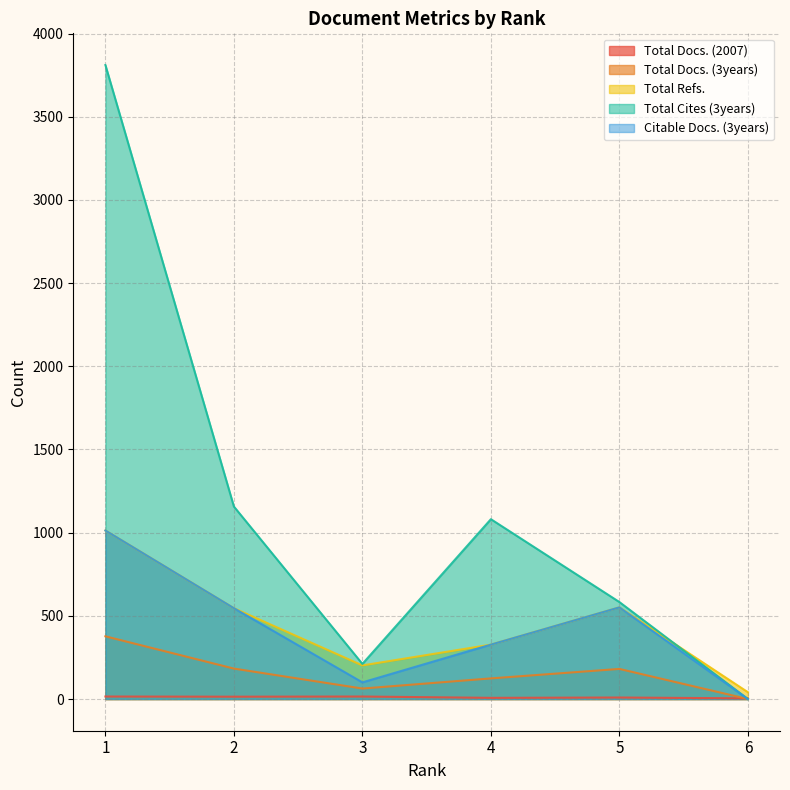

Where is the first local maximum for Citable Docs. (3years)?

5